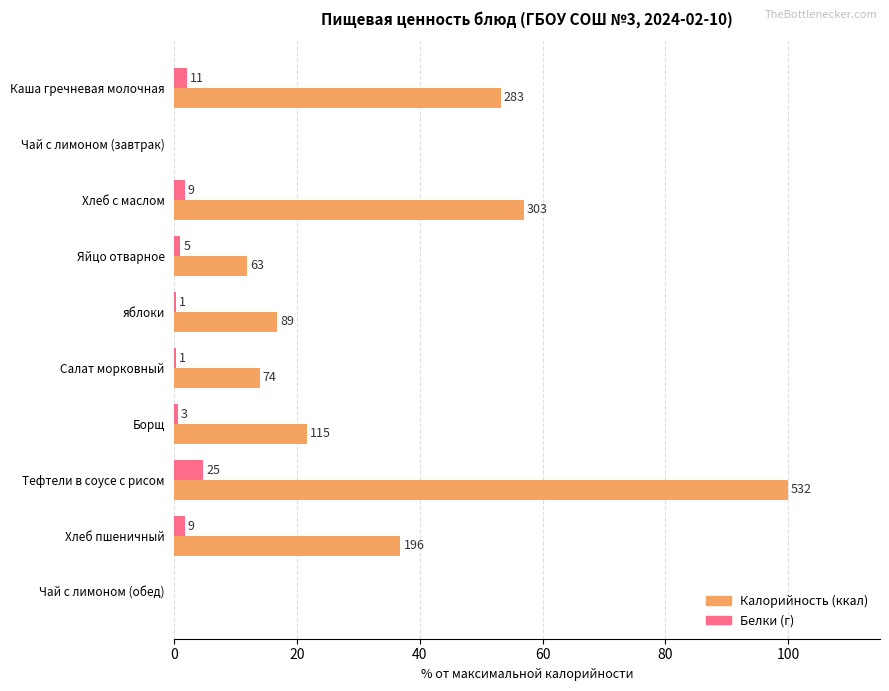

How many bars are there in total?

20